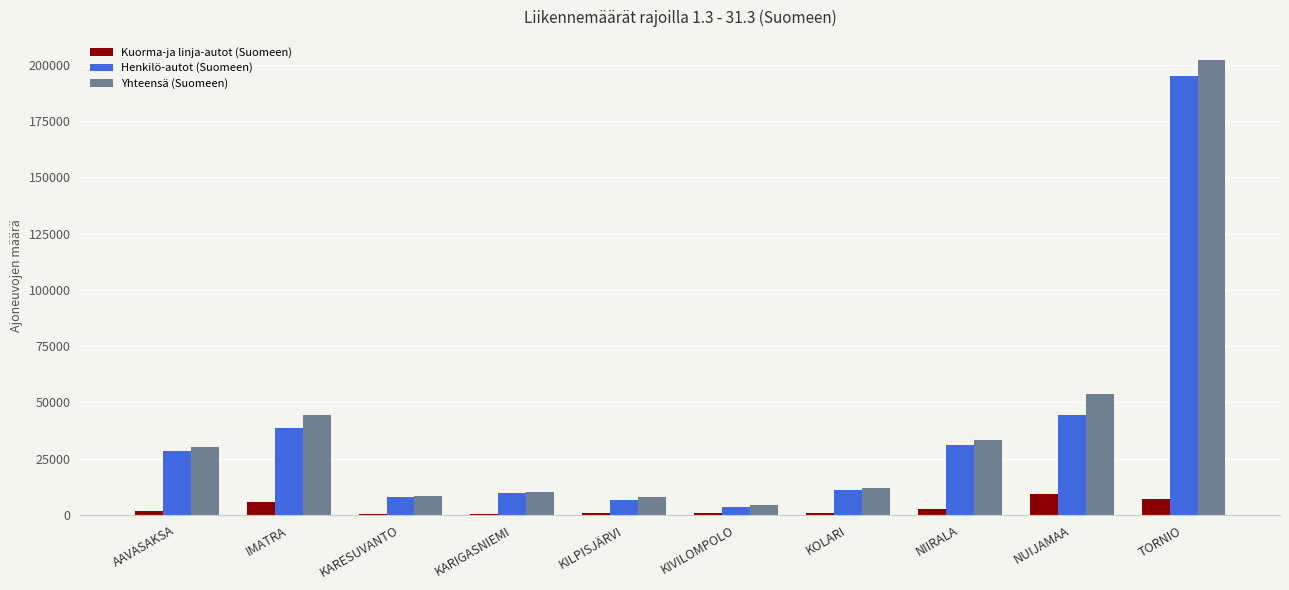

What are all the series names shown in the legend?

Kuorma-ja linja-autot (Suomeen), Henkilö-autot (Suomeen), Yhteensä (Suomeen)